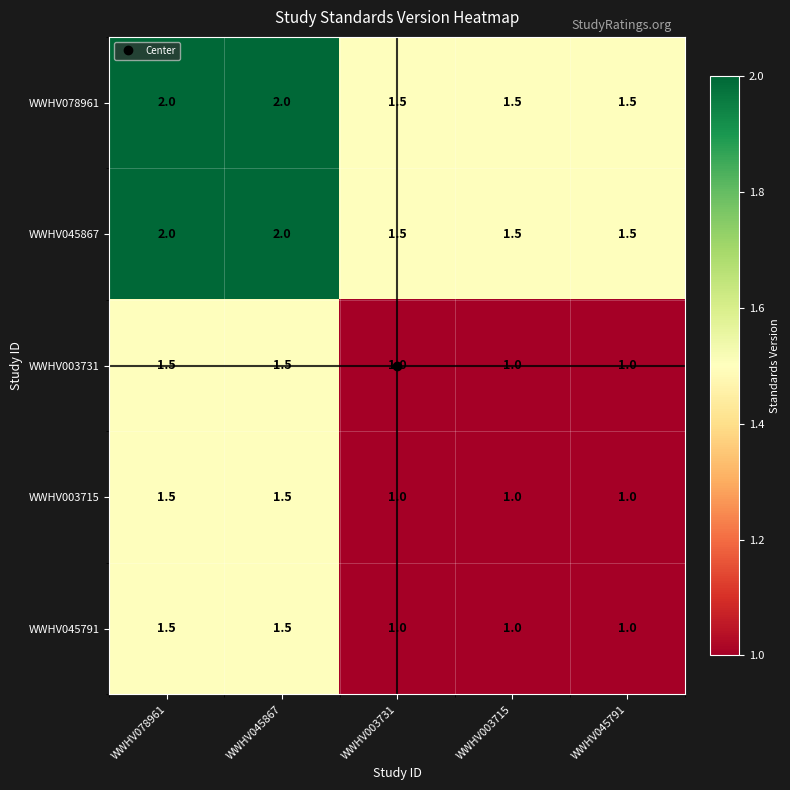

What value does the WWHV045791 series have at WWHV078961?

1.5